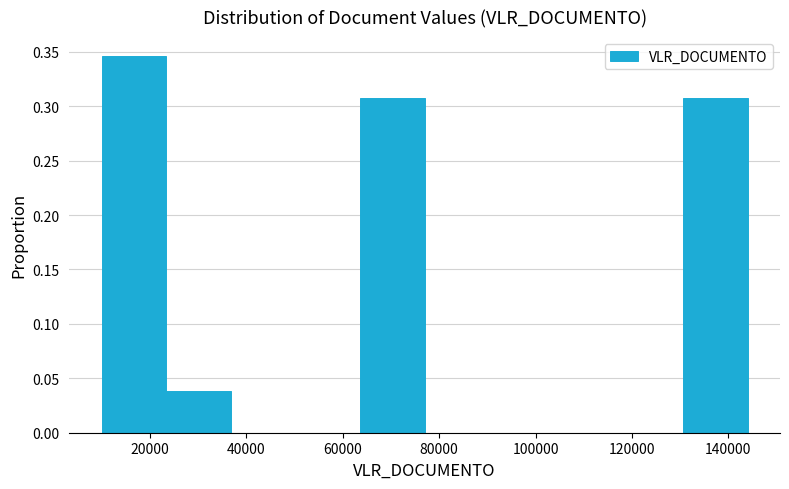

Which range on the x-axis has the tallest bar?

10000 to 23400